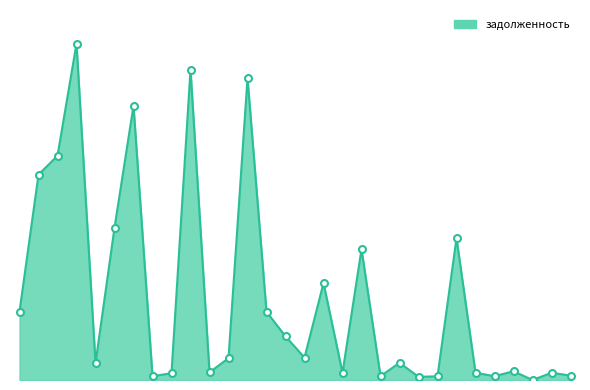

Does the chart display data point markers on the line(s)?

No